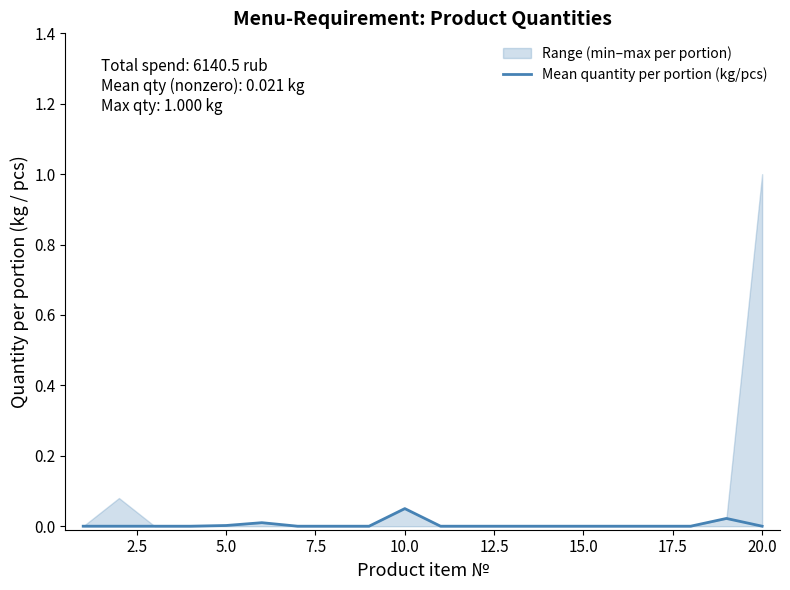

The value at 15.0 is -0.0. True or false?

False